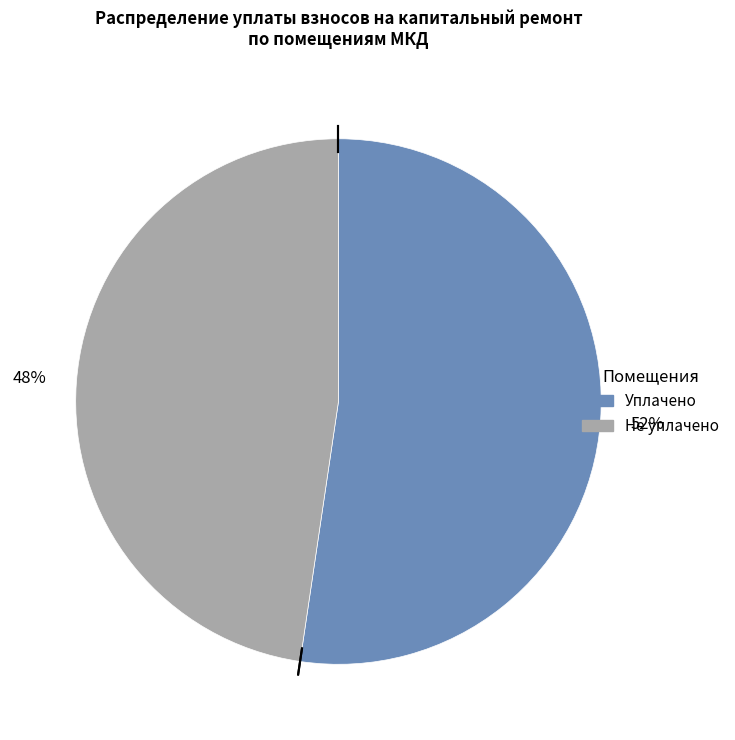

Does any single category account for the majority?

Yes